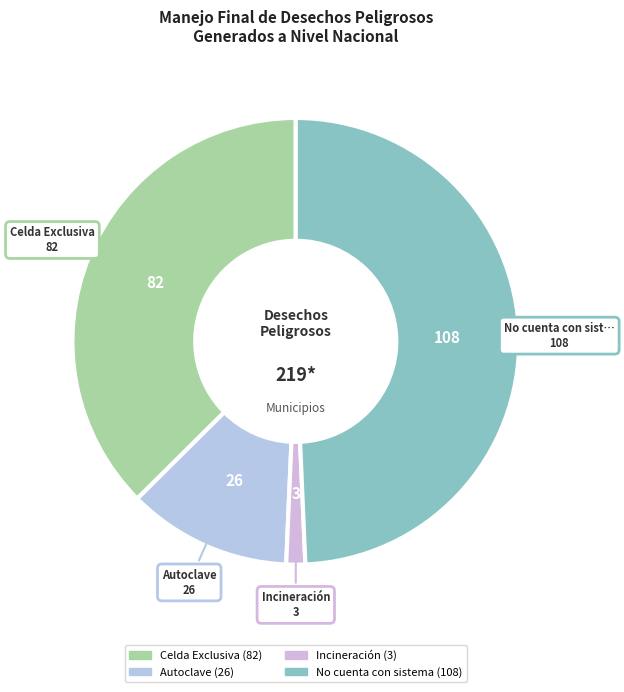

The Celda Exclusiva slice represents 37% of the pie. True or false?

True